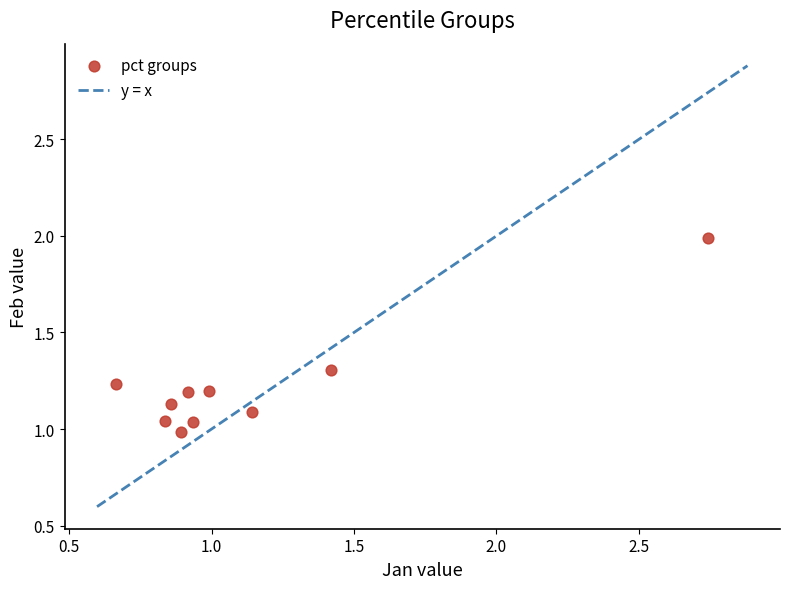

What is the range of X values (max minus min)?

2.1